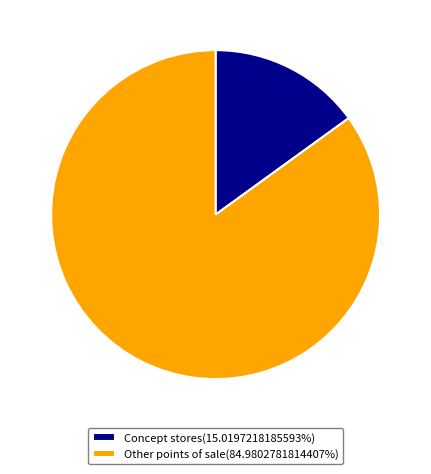

What is the smallest slice in the pie chart?

Concept stores